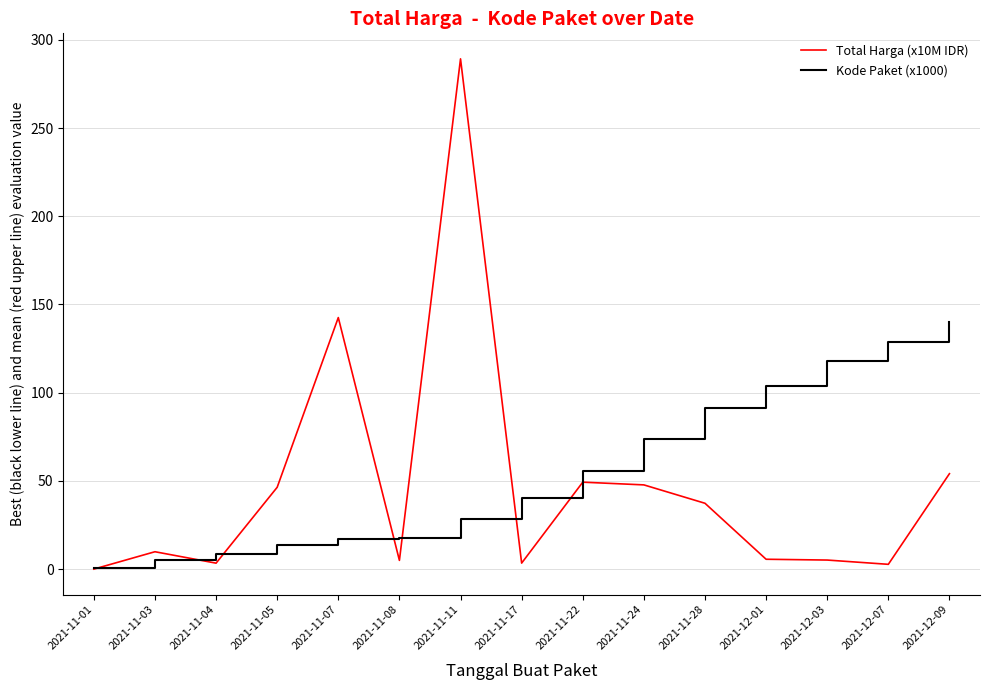

Which series has the largest range (max minus min)?

Total Harga (x10M IDR)